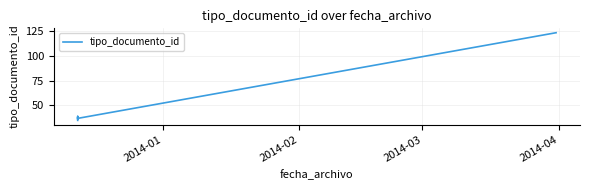

Does the chart display data point markers on the line(s)?

No